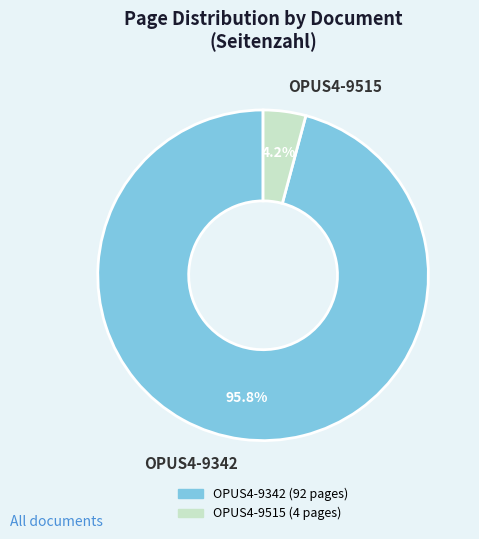

Does OPUS4-9515 represent more than half of the total?

No